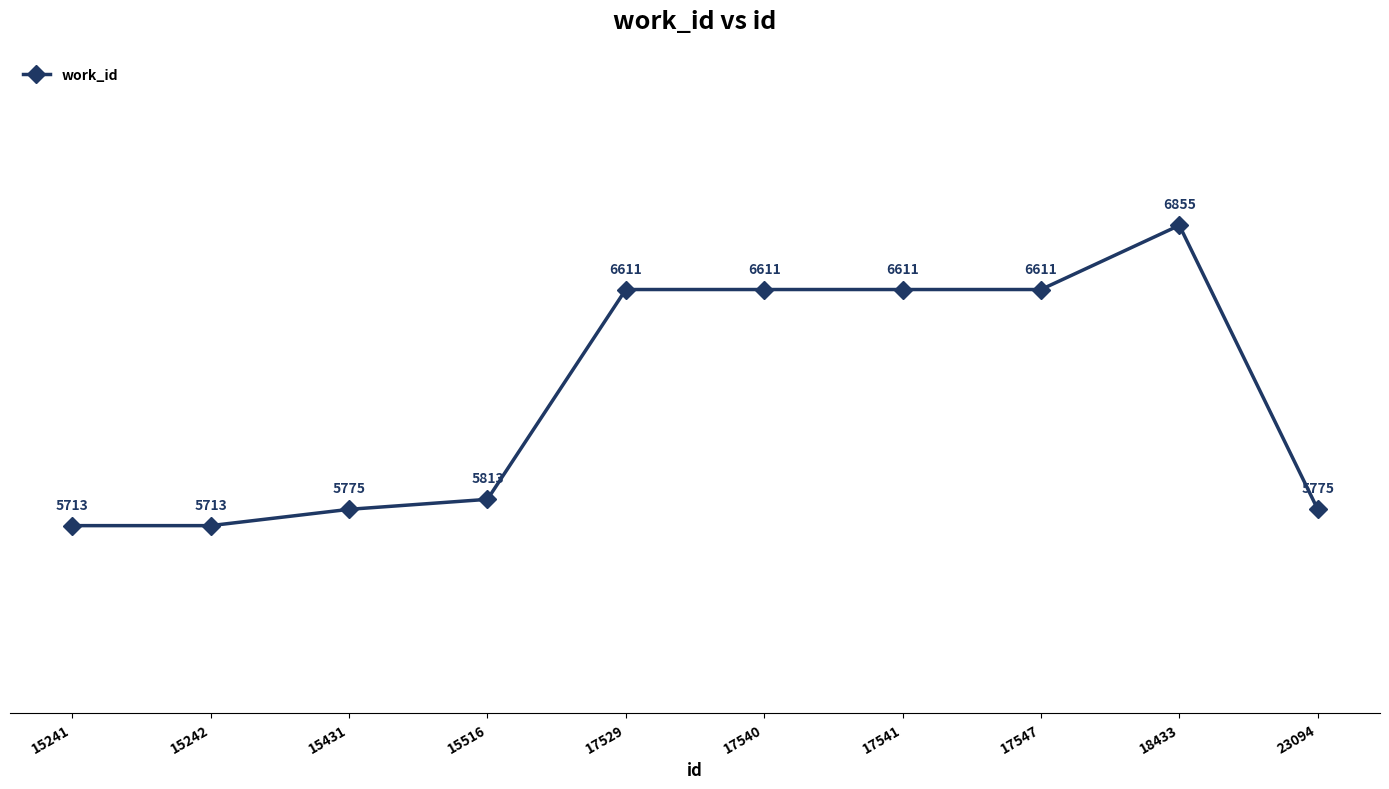

What is the minimum value shown in the chart?

5713